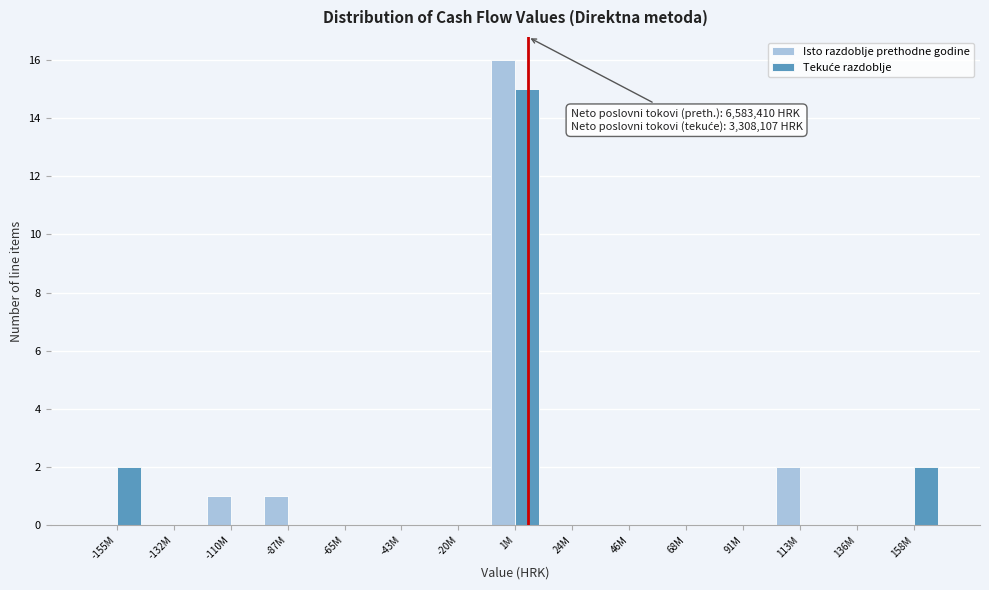

What is the maximum value shown in the chart?

16